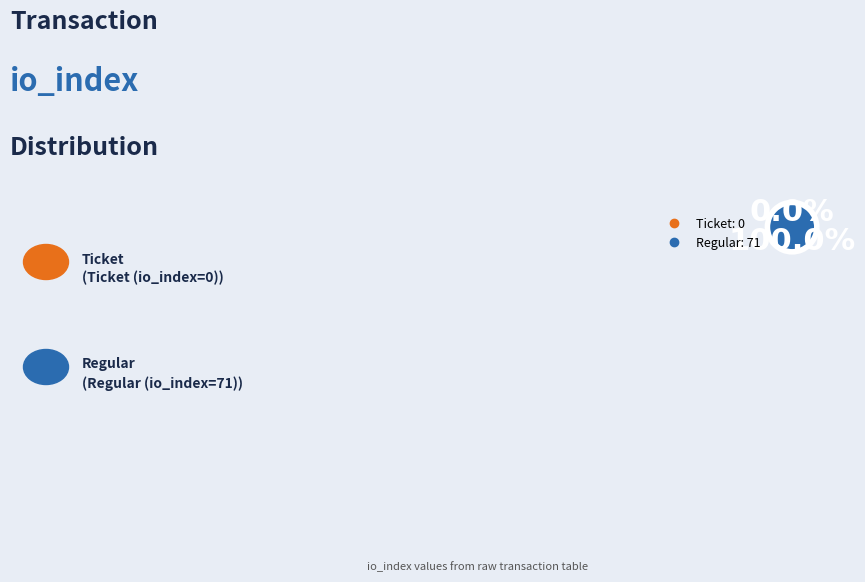

What is the change in value from Ticket (io_index=0) to Regular (io_index=71)?

+71